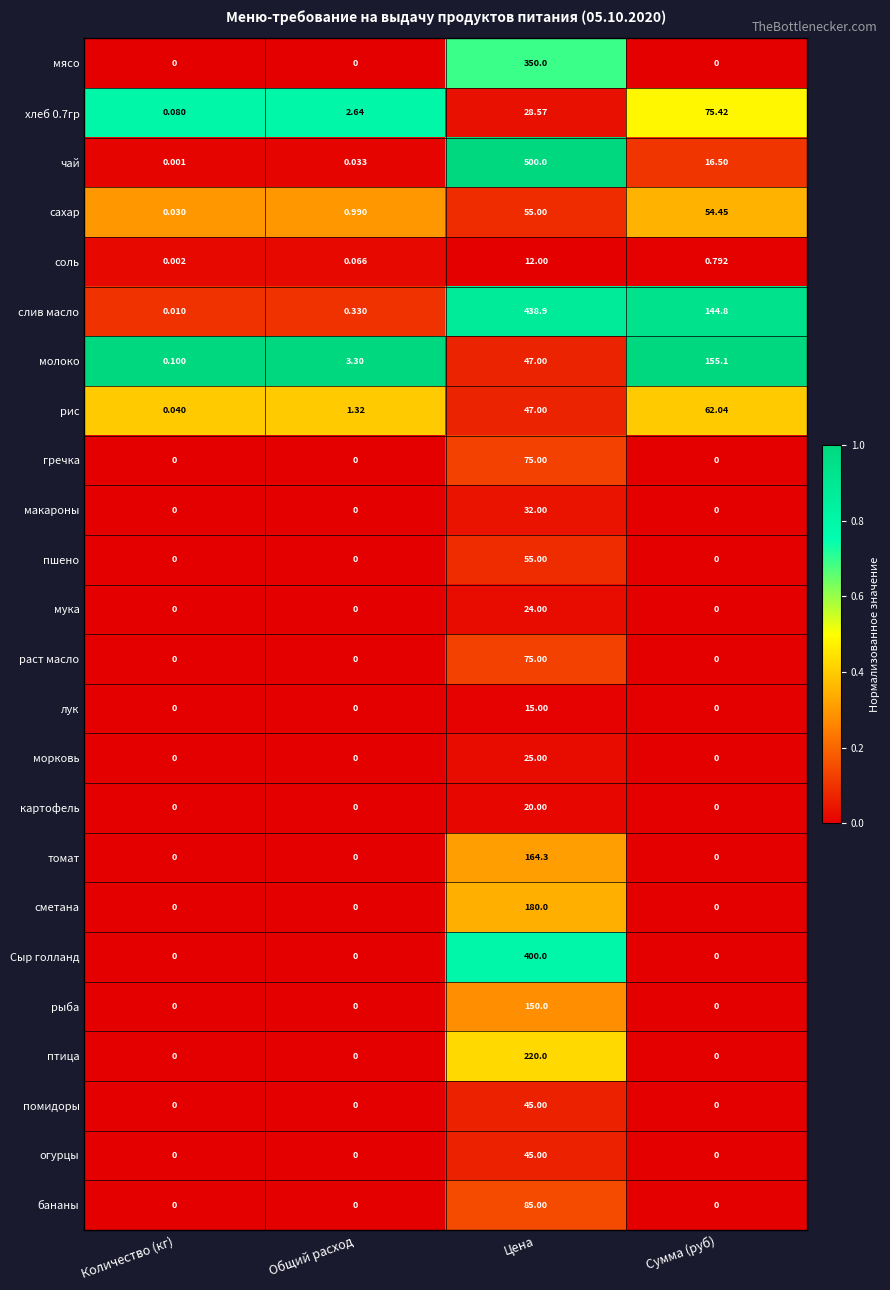

Which series has the widest spread of values?

чай